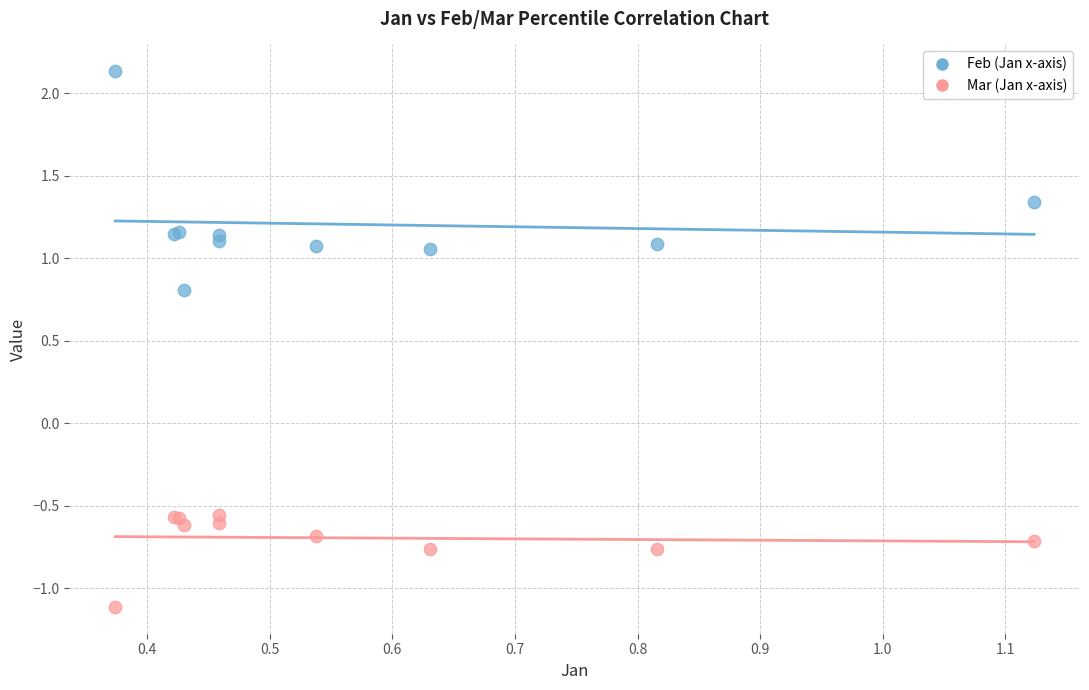

Which series reaches the minimum Y coordinate?

Mar (Jan x-axis)